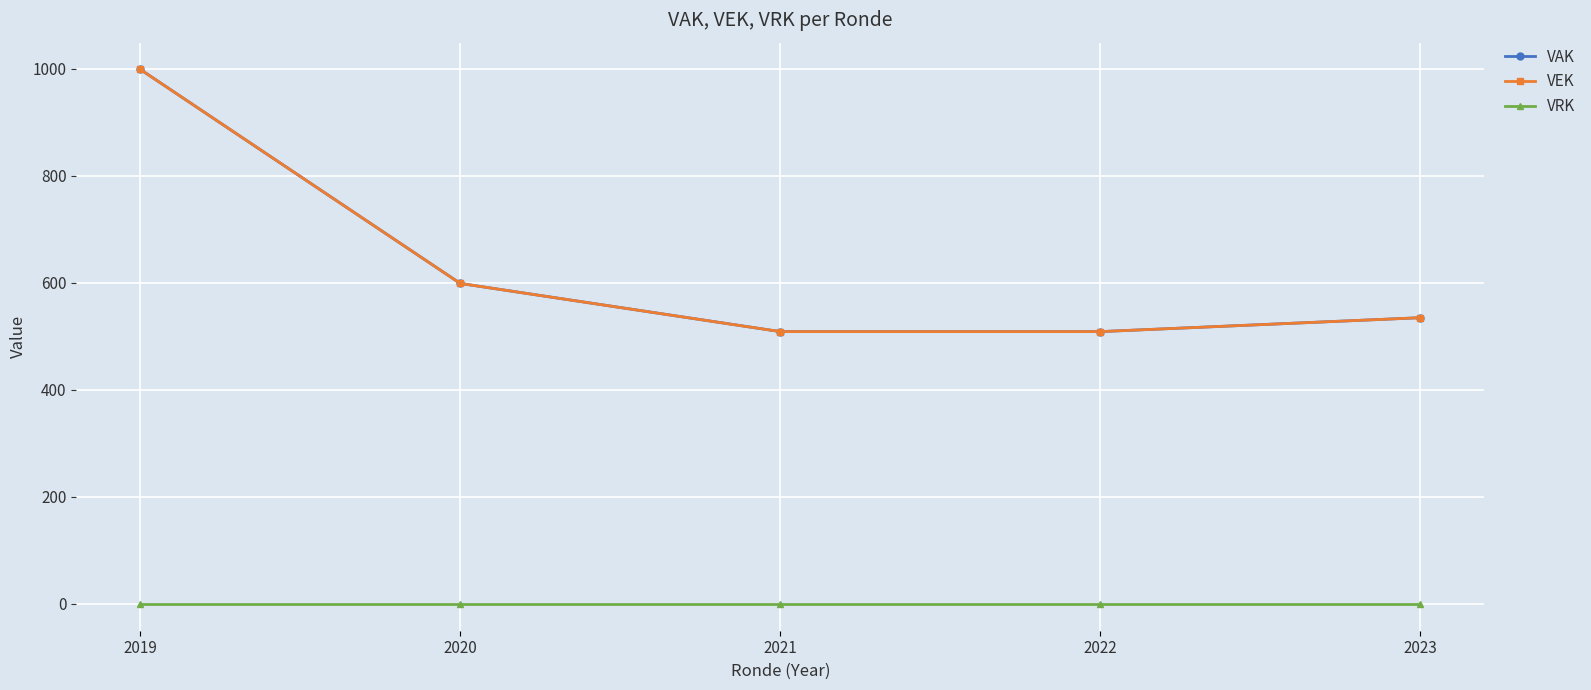

Does the chart have visible grid lines?

Yes